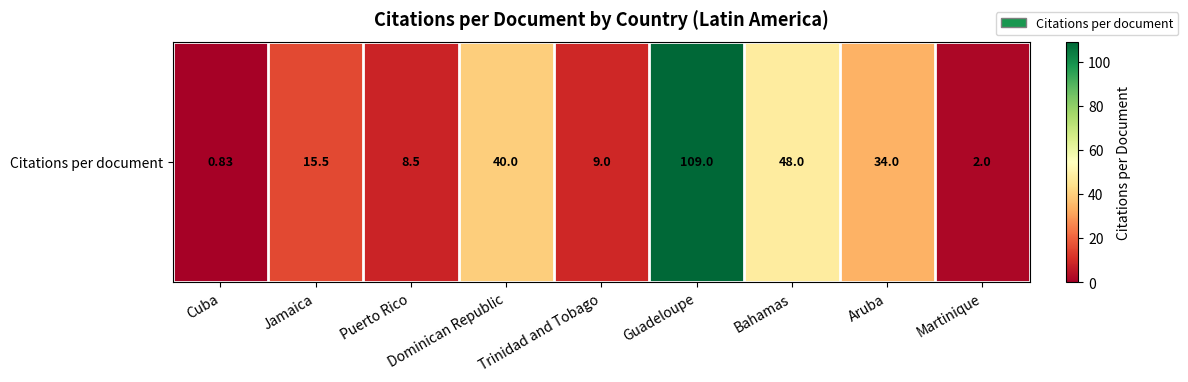

Which has a higher value, Dominican Republic or Cuba?

Dominican Republic